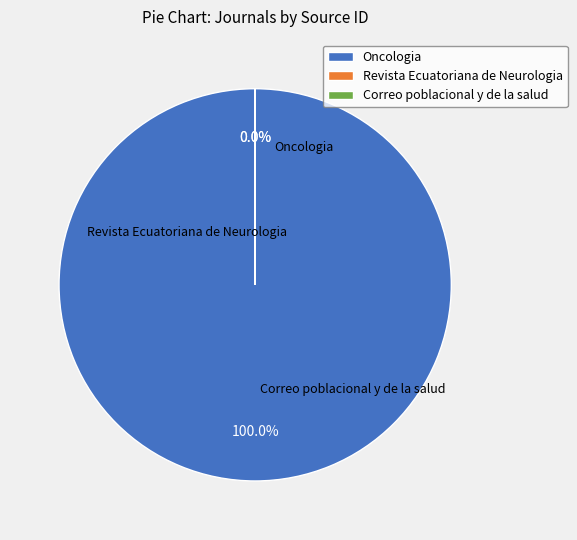

Which category has the smallest portion of the pie?

Revista Ecuatoriana de Neurologia